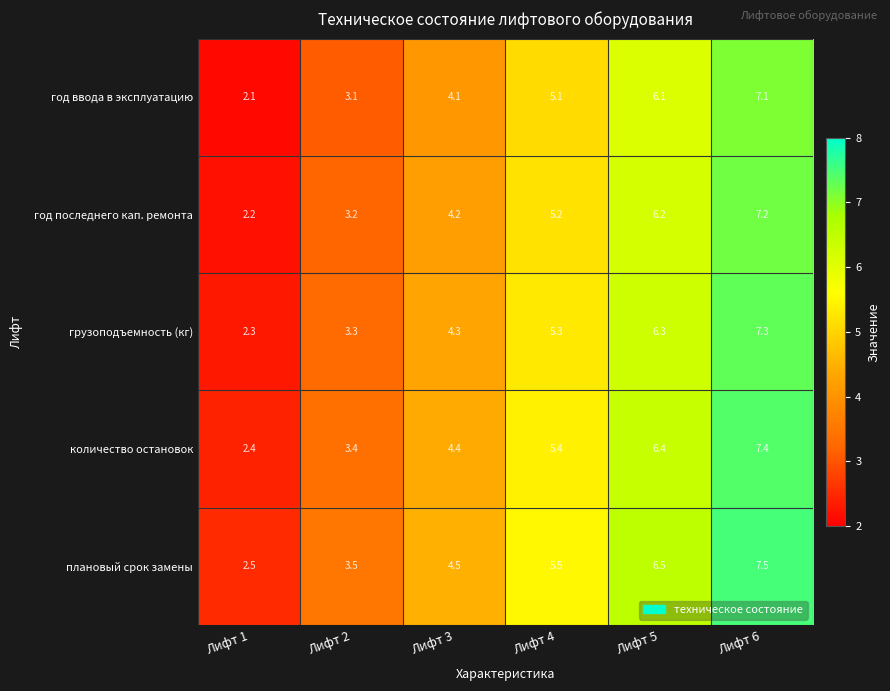

Reading right to left, extract all data points from this chart.

год ввода в эксплуатацию: 7.1	6.1	5.1	4.1	3.1	2.1
год последнего кап. ремонта: 7.2	6.2	5.2	4.2	3.2	2.2
грузоподъемность (кг): 7.3	6.3	5.3	4.3	3.3	2.3
количество остановок: 7.4	6.4	5.4	4.4	3.4	2.4
плановый срок замены: 7.5	6.5	5.5	4.5	3.5	2.5